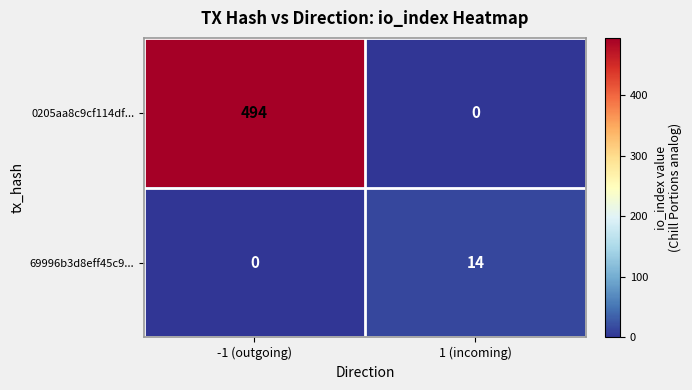

What is the total value across all series at -1 (outgoing)?

494